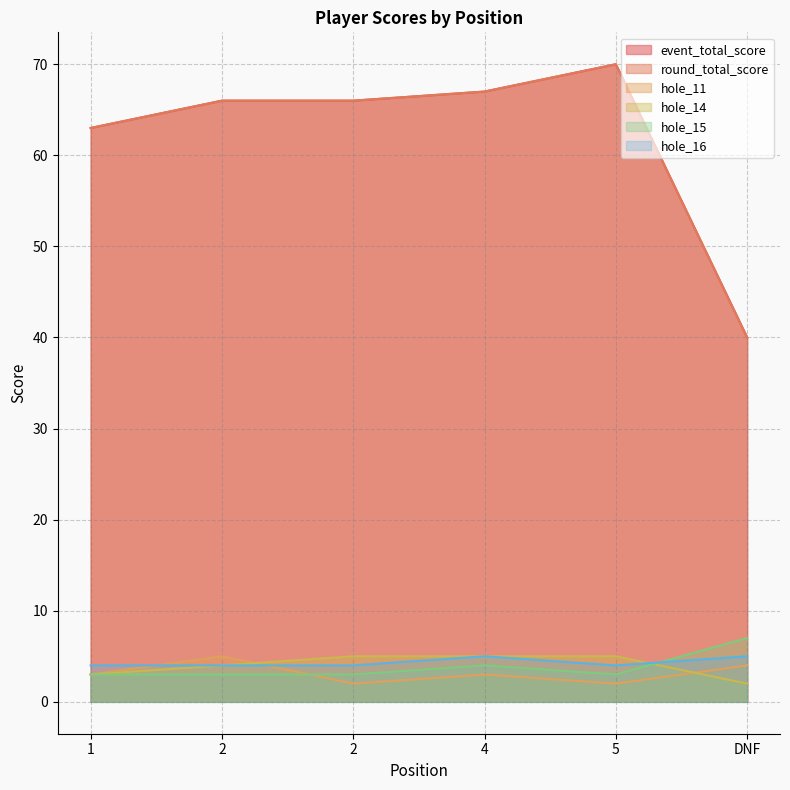

True or false: hole_11 and round_total_score cross at least once.

False